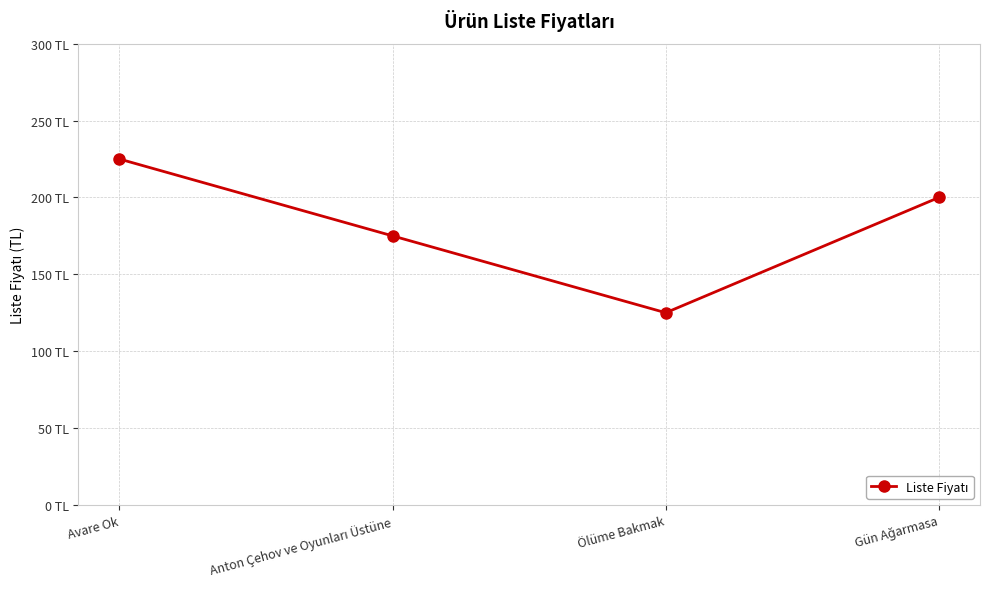

What is the label of the 3rd point from the left?

Ölüme Bakmak